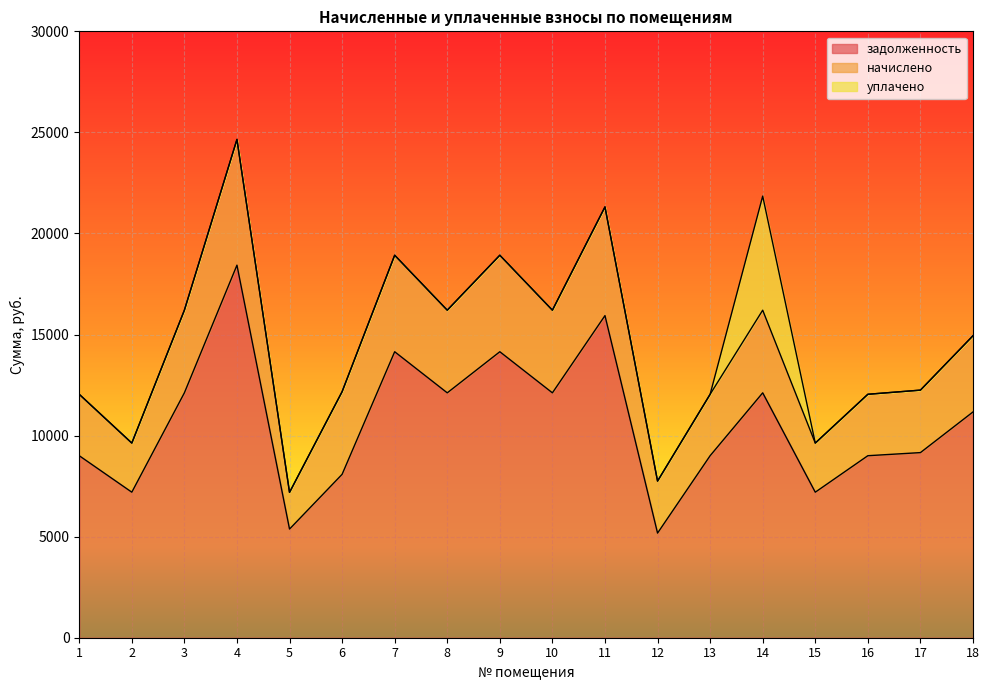

The value of начислено at 4 is 3253.0. True or false?

False